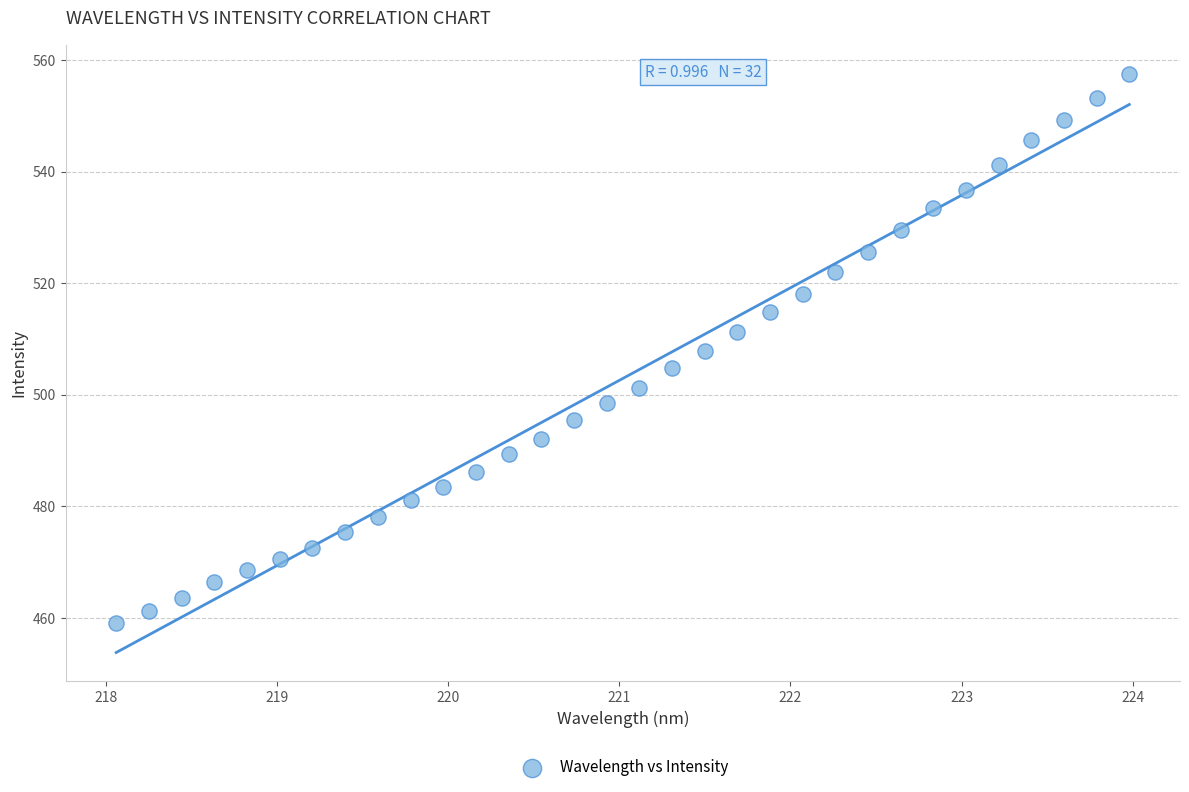

What is the range of Y values (max minus min)?

98.5